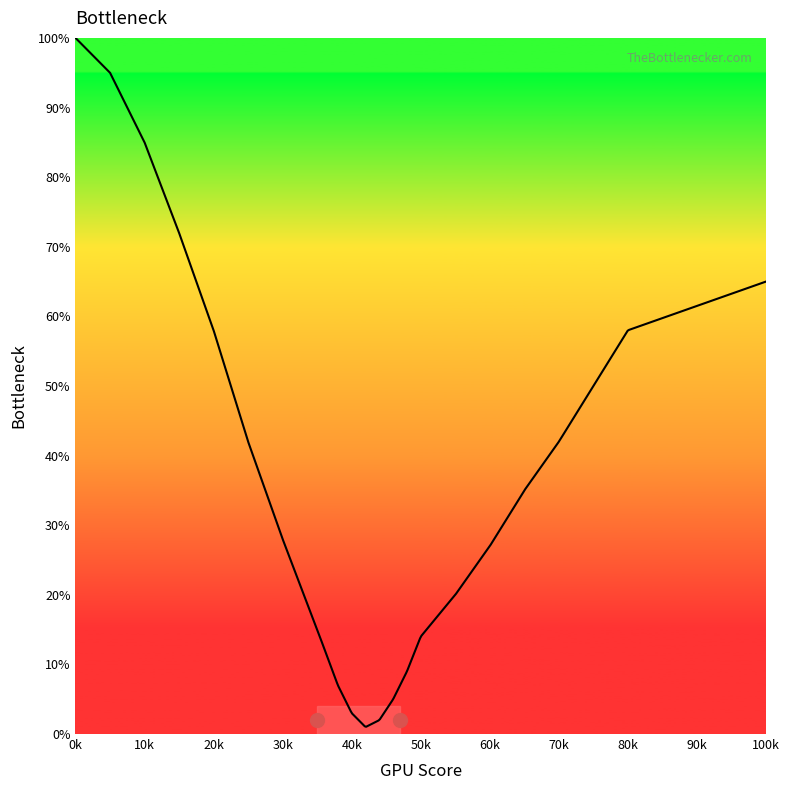

What is the maximum value shown in the chart?

100.0